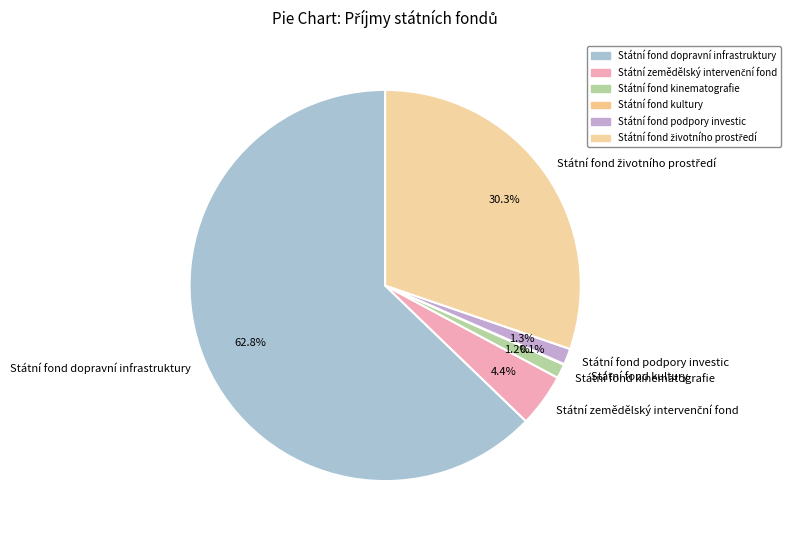

Which category has the biggest portion of the pie?

Státní fond dopravní infrastruktury